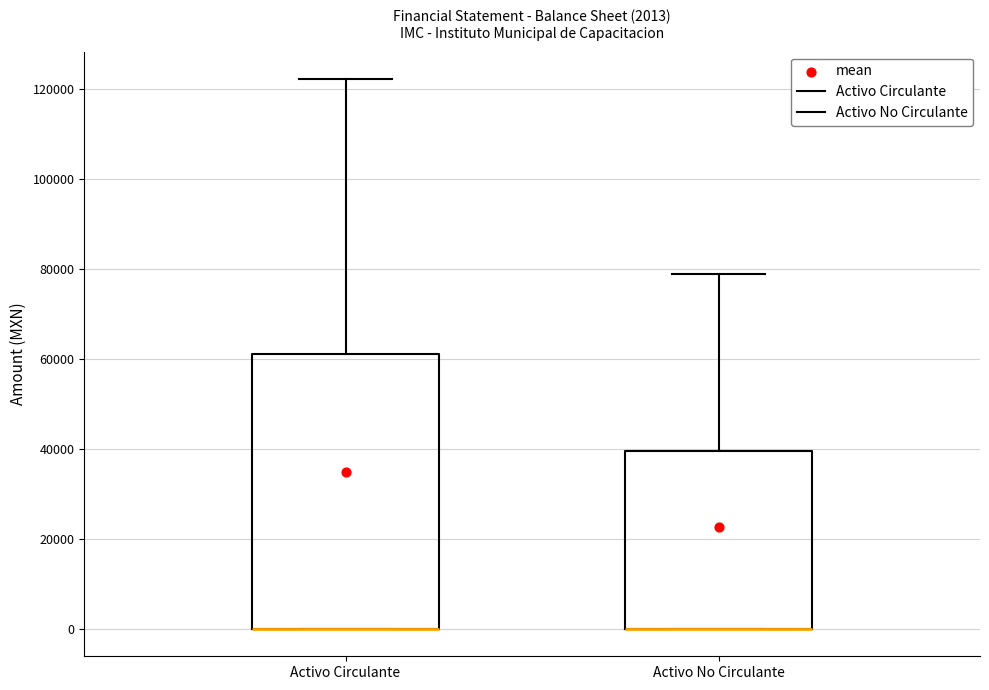

Comparing the boxes themselves (not the whiskers), which one is the tallest?

Activo Circulante